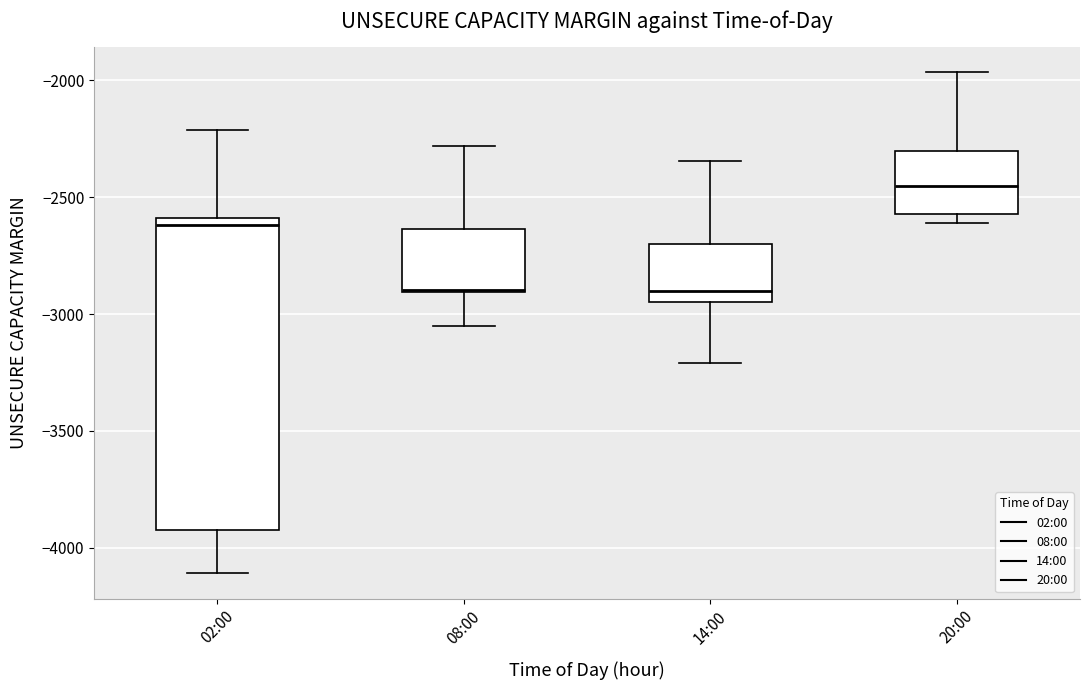

Which box has the highest median line?

20:00